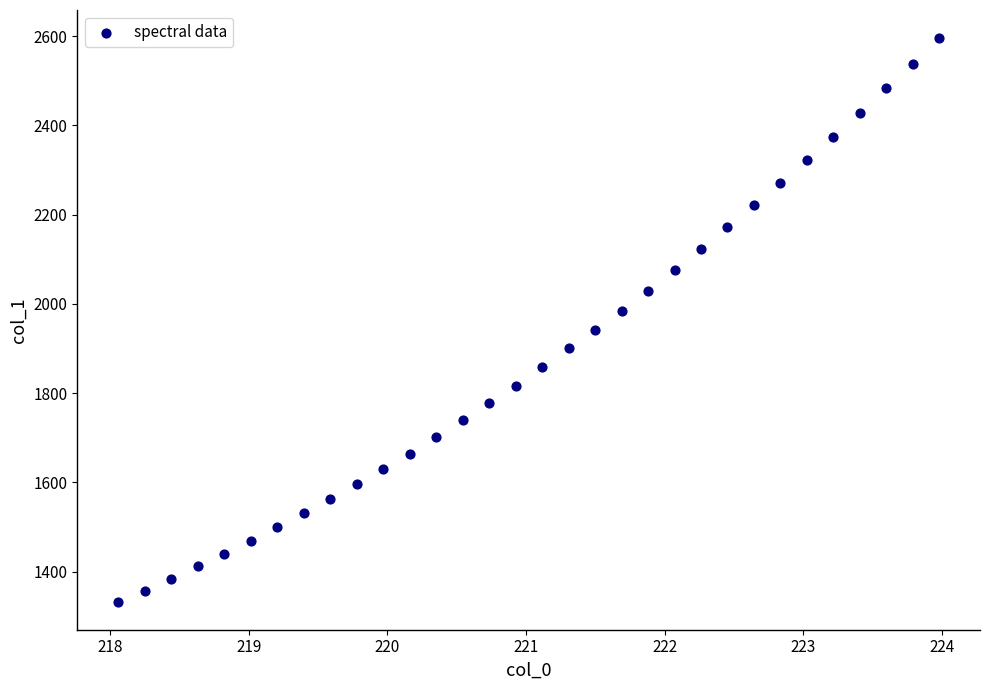

What is the range of Y values (max minus min)?

1262.7